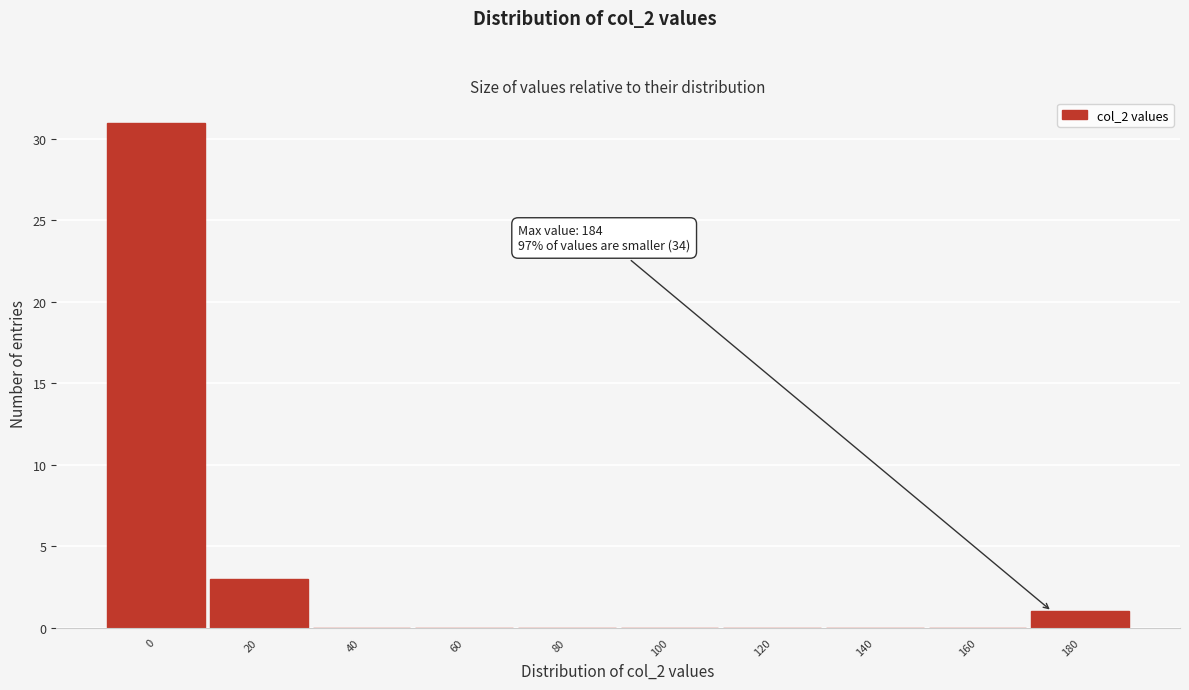

Reading left to right, transcribe all the data shown in this chart.

0=31	20=3	40=0	60=0	80=0	100=0	120=0	140=0	160=0	180=1